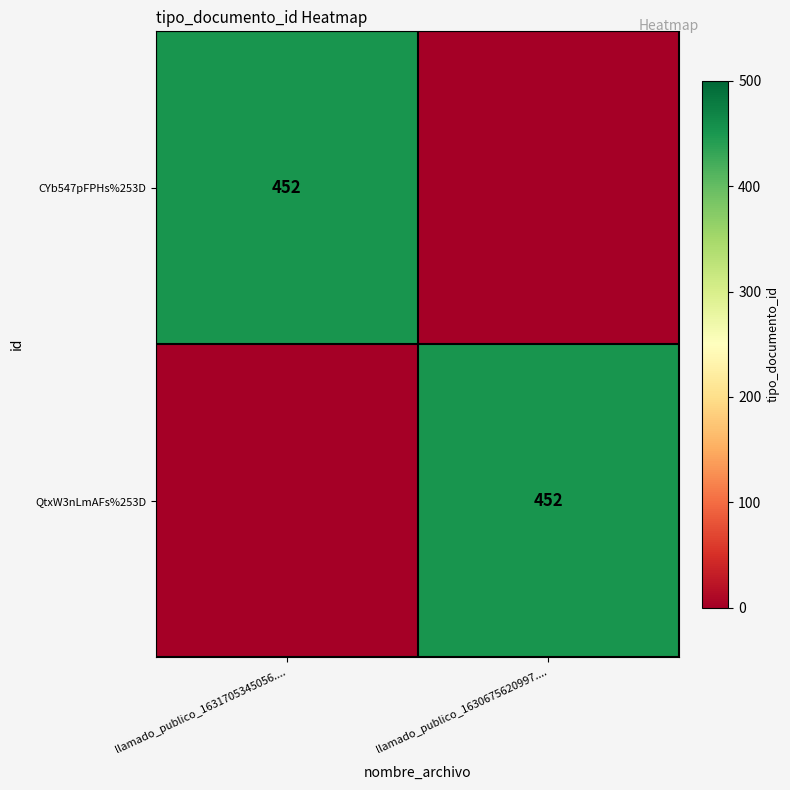

The CYb547pFPHs%253D series shows 452 at llamado_publico_1631705345056..... True or false?

True